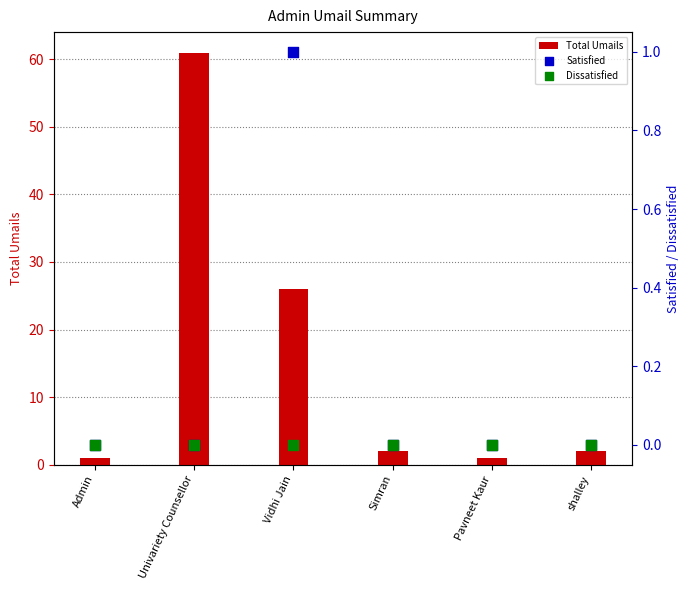

Which series has the largest total across all categories?

Total Umails